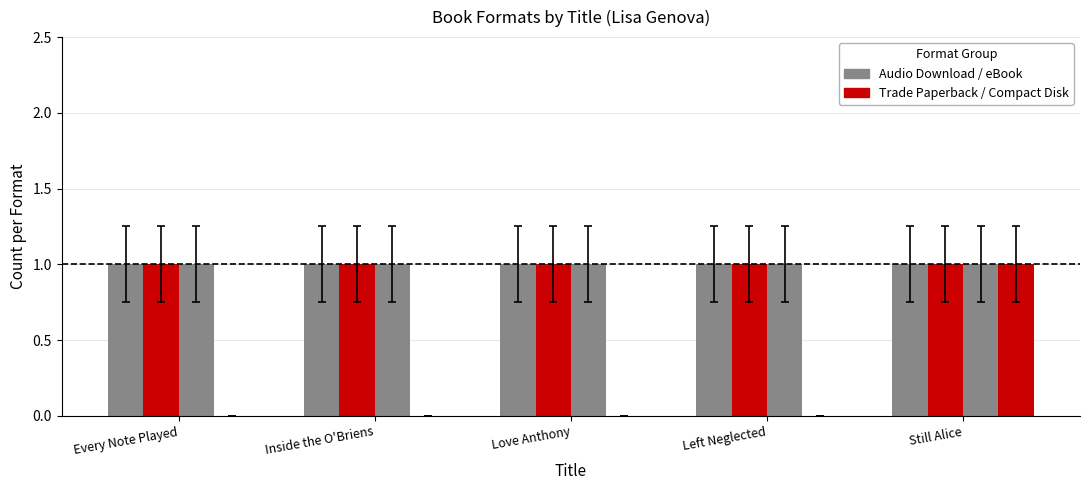

Reading right to left, transcribe all the data shown in this chart.

Audio Download: 1	1	1	1	1
Trade Paperback: 1	1	1	1	1
eBook: 1	1	1	1	1
Compact Disk: 1	0	0	0	0